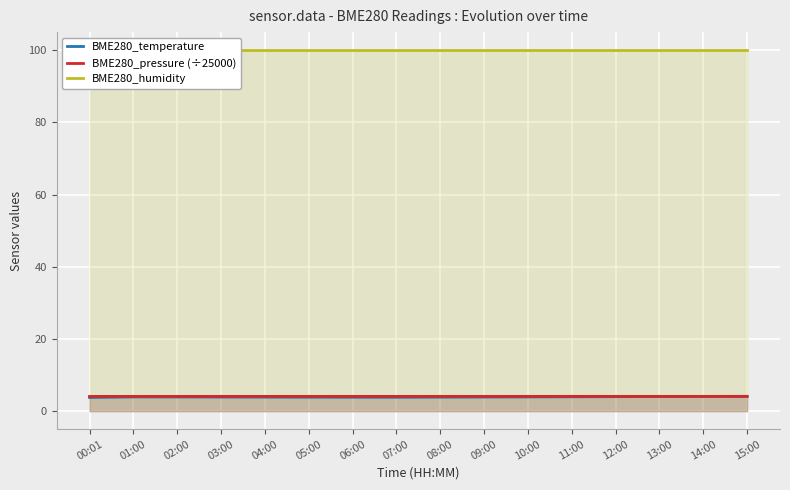

True or false: BME280_humidity and BME280_temperature cross at least once.

False